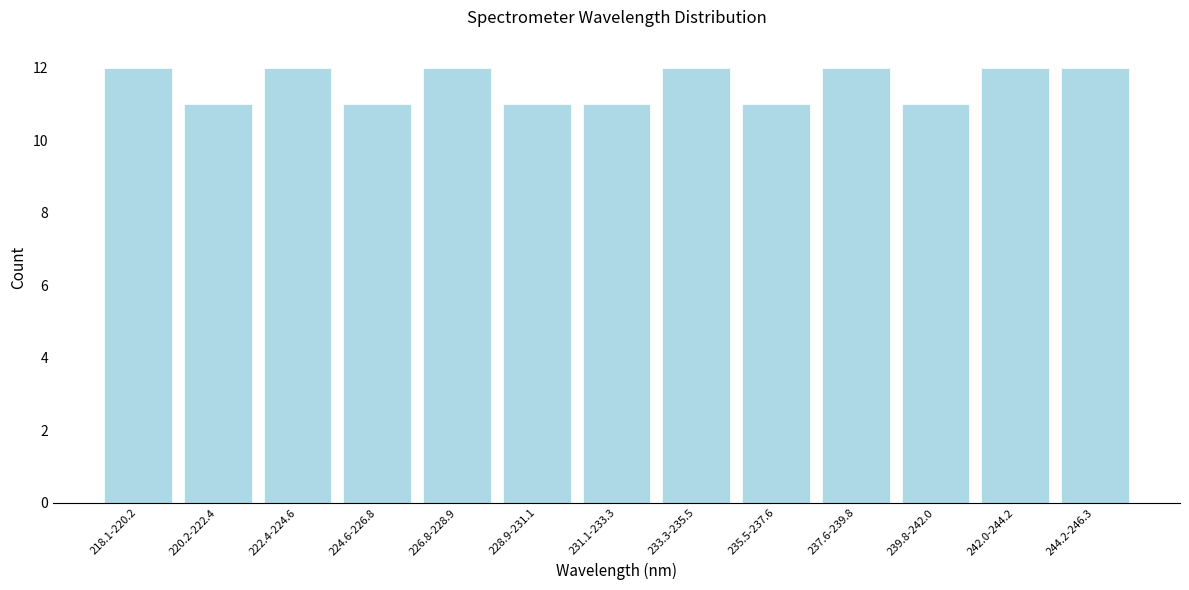

Reading left to right, transcribe all the data shown in this chart.

218.1-220.2=12	220.2-222.4=11	222.4-224.6=12	224.6-226.8=11	226.8-228.9=12	228.9-231.1=11	231.1-233.3=11	233.3-235.5=12	235.5-237.6=11	237.6-239.8=12	239.8-242.0=11	242.0-244.2=12	244.2-246.3=12